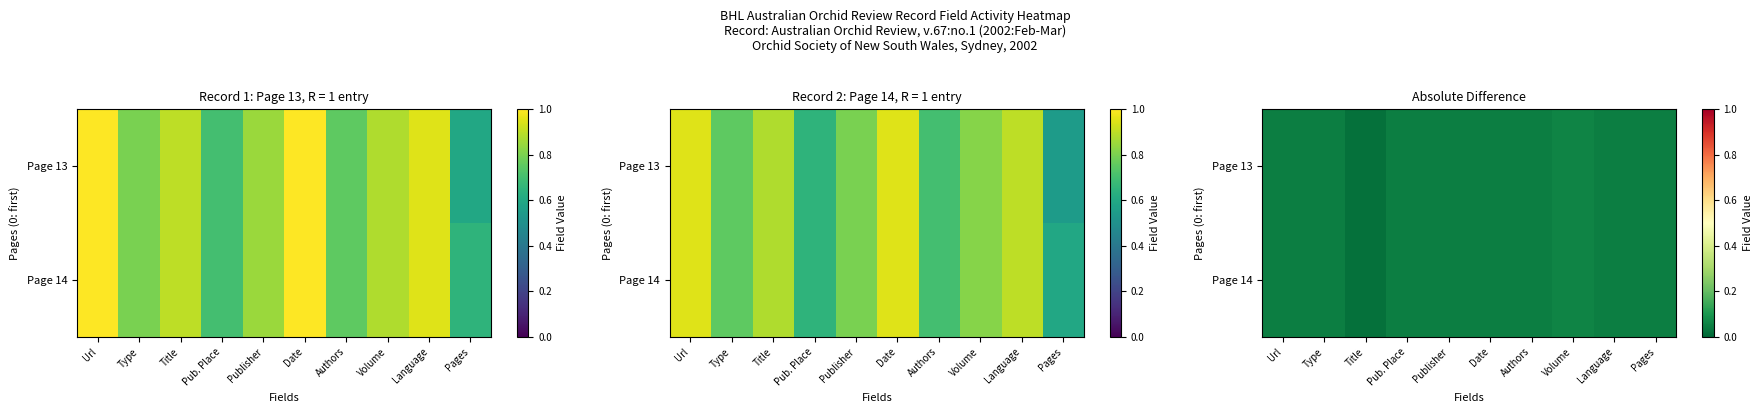

Which series has the largest total across all categories?

Page 14